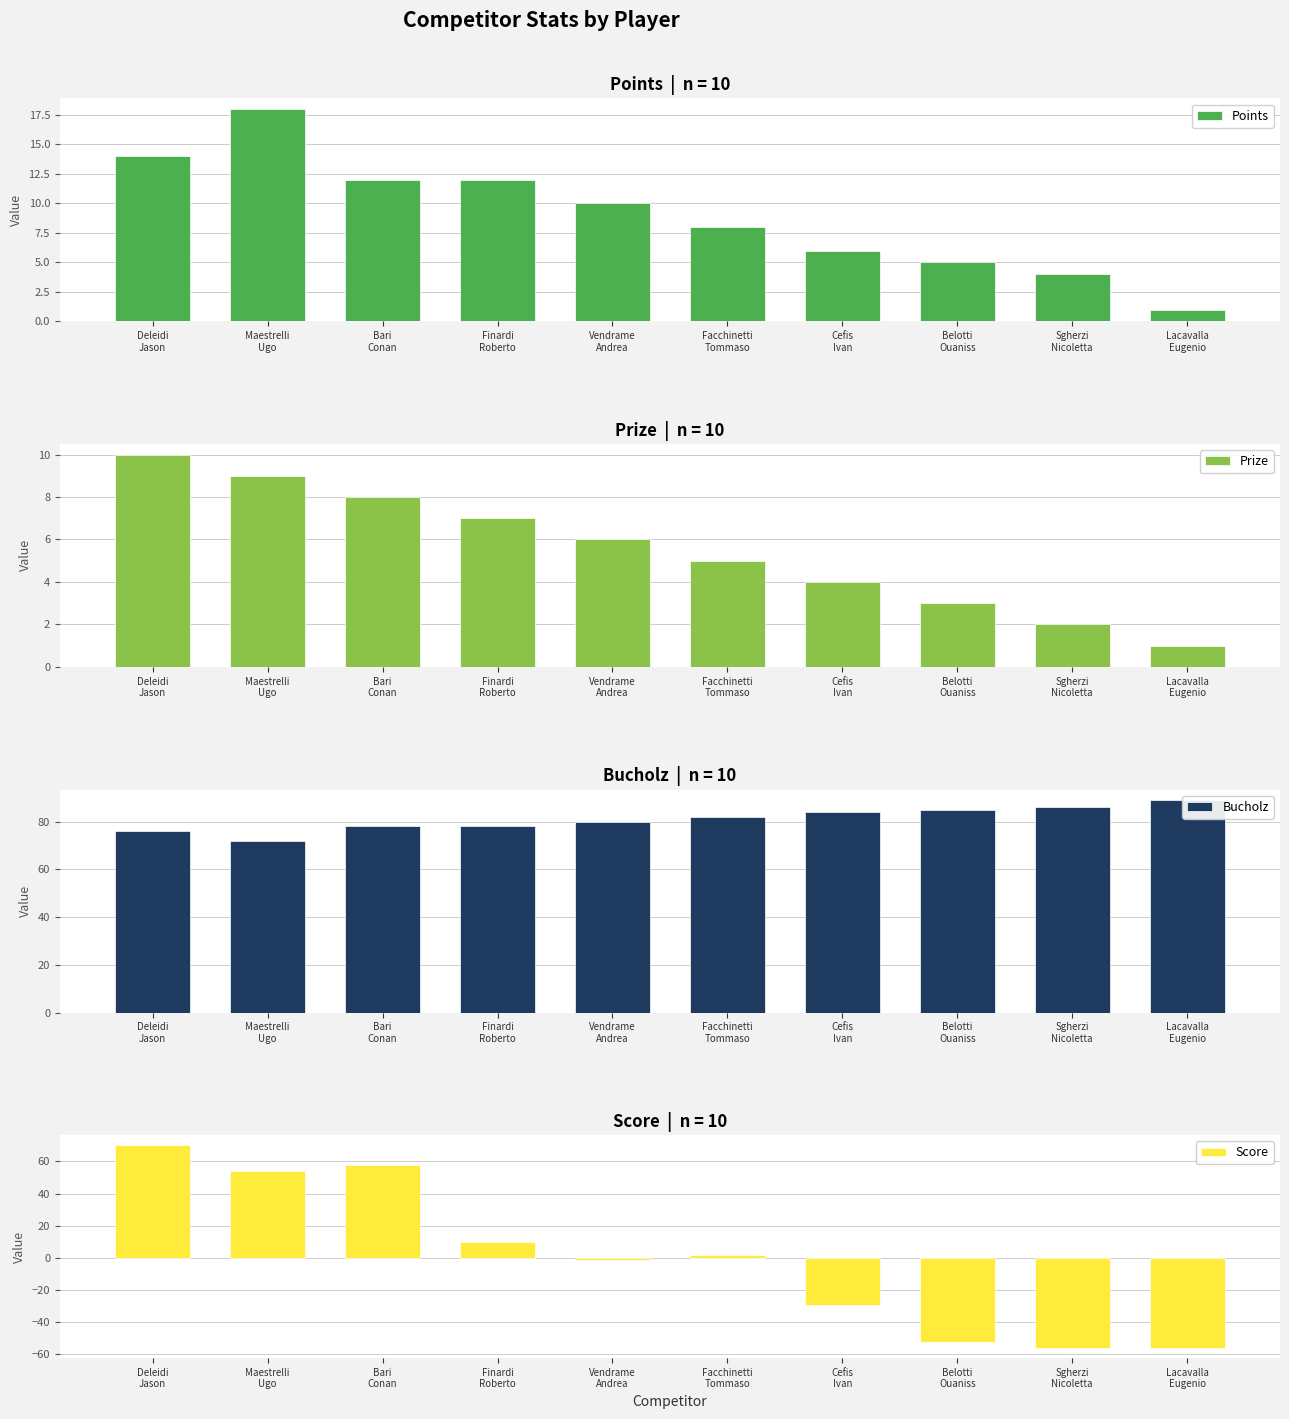

How many values in the Points series exceed 10?

4